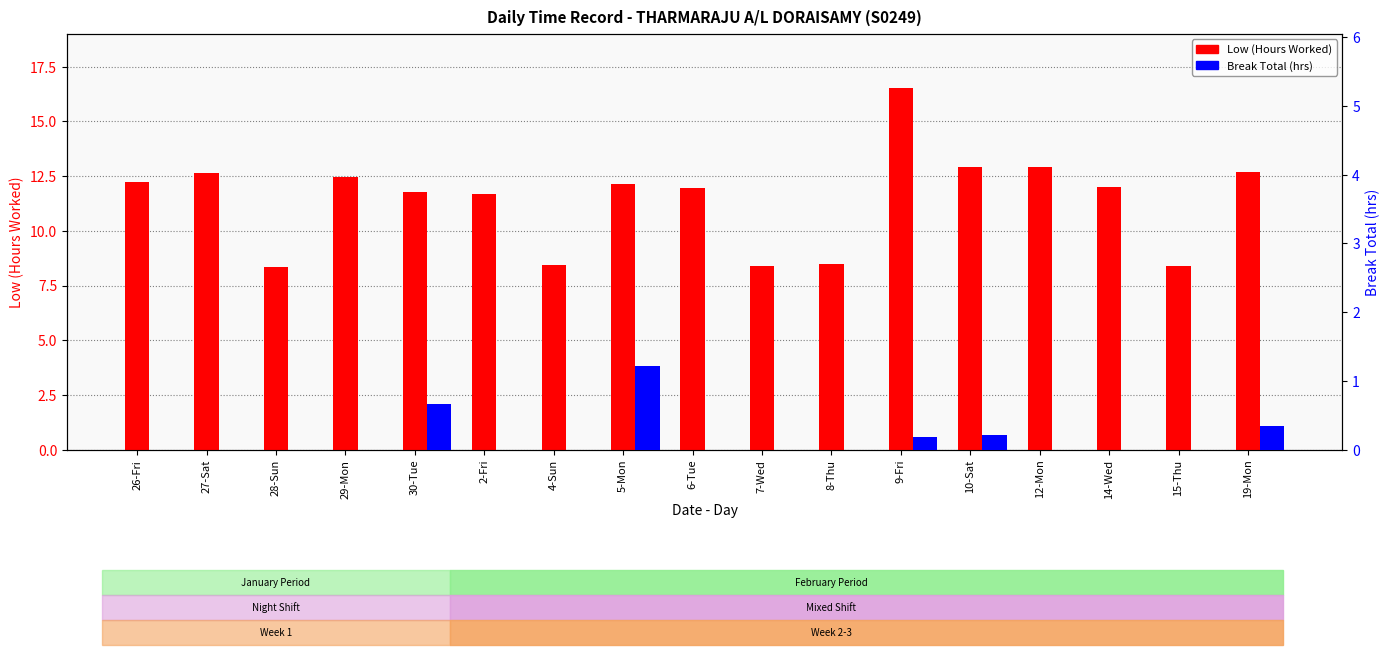

What is the label of the 6th bar from the left?

2-Fri